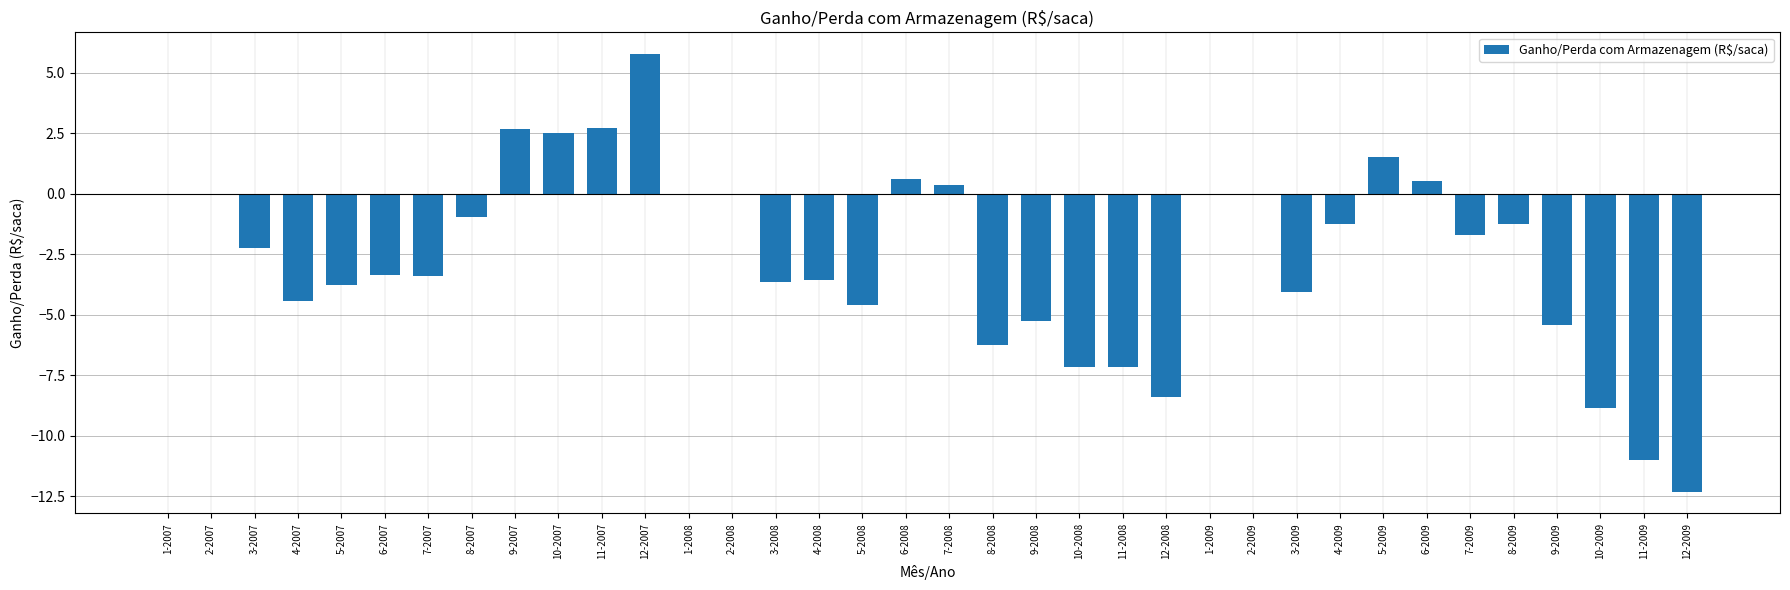

What is the difference between the values at 10-2009 and 9-2007?

11.5